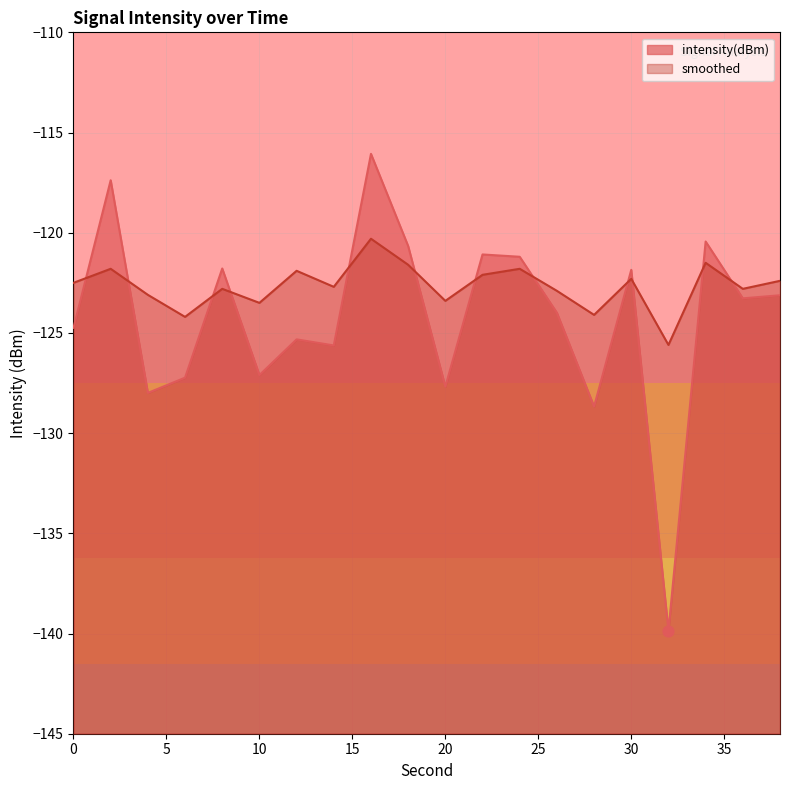

Is the value of smoothed at 34 greater than the value of intensity(dBm) at 18?

No